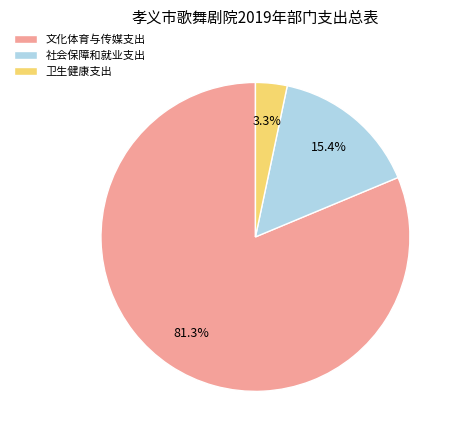

Combined, do 卫生健康支出 and 社会保障和就业支出 account for over 50%?

No